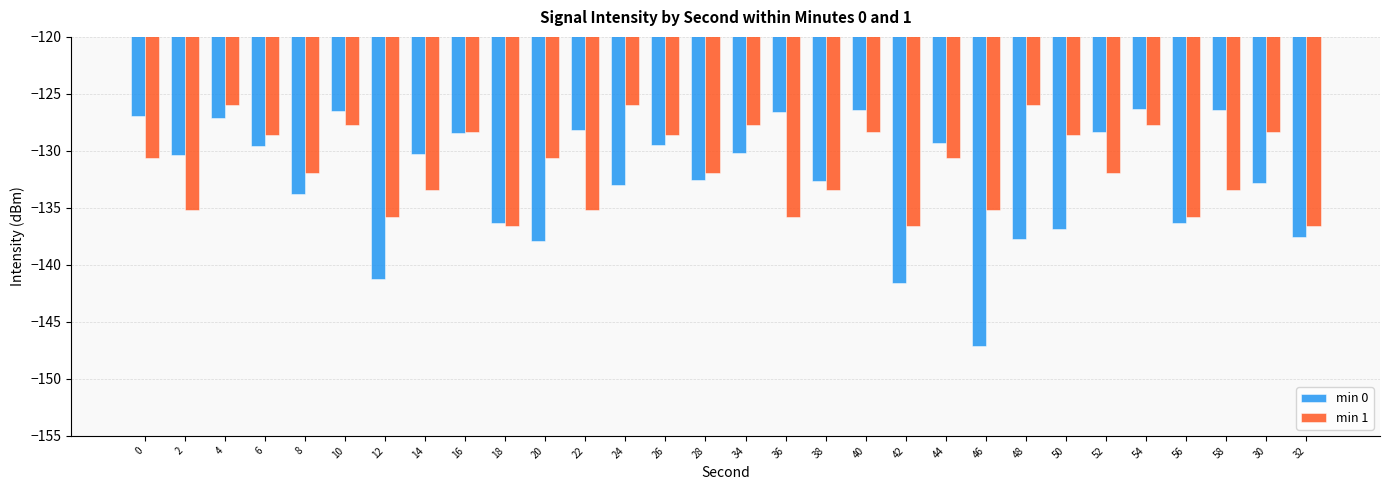

Which series has the largest range (max minus min)?

min 0